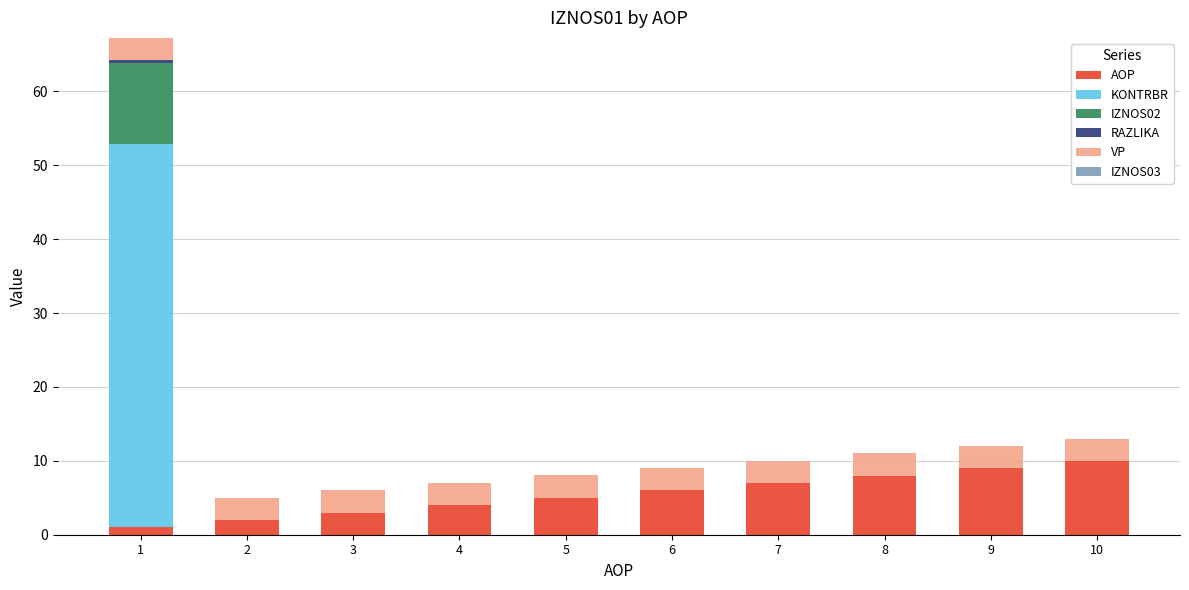

Is it true that AOP equals 7.0 at 7?

True